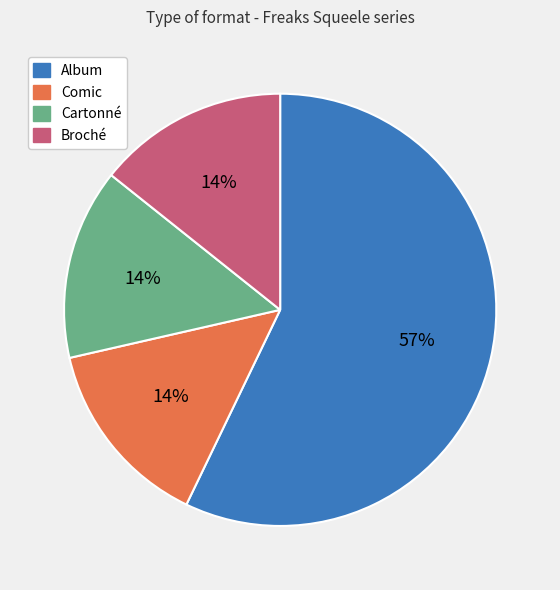

How many slices are in this pie chart?

4